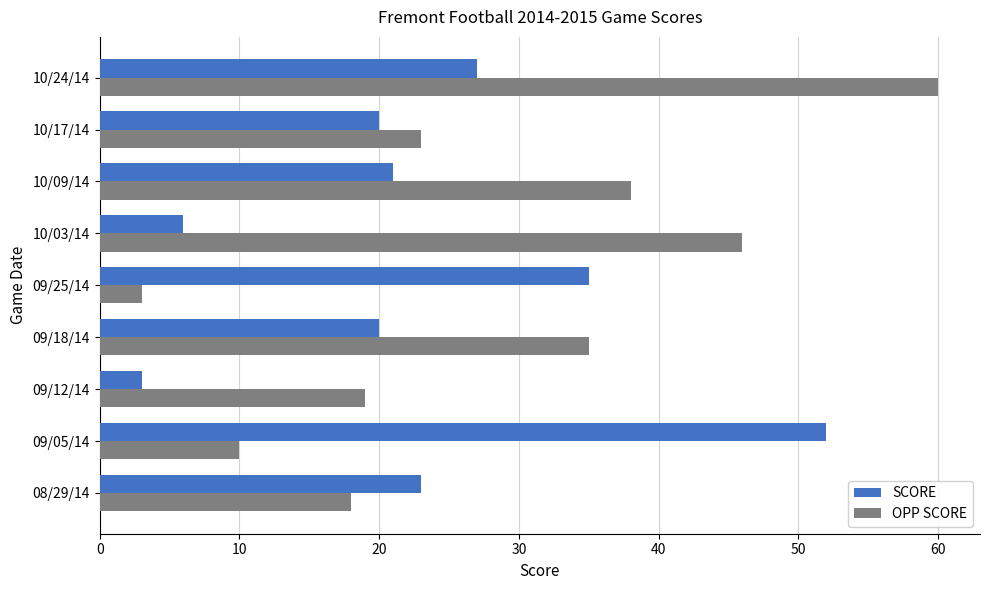

What is the sum of all OPP SCORE values?

252